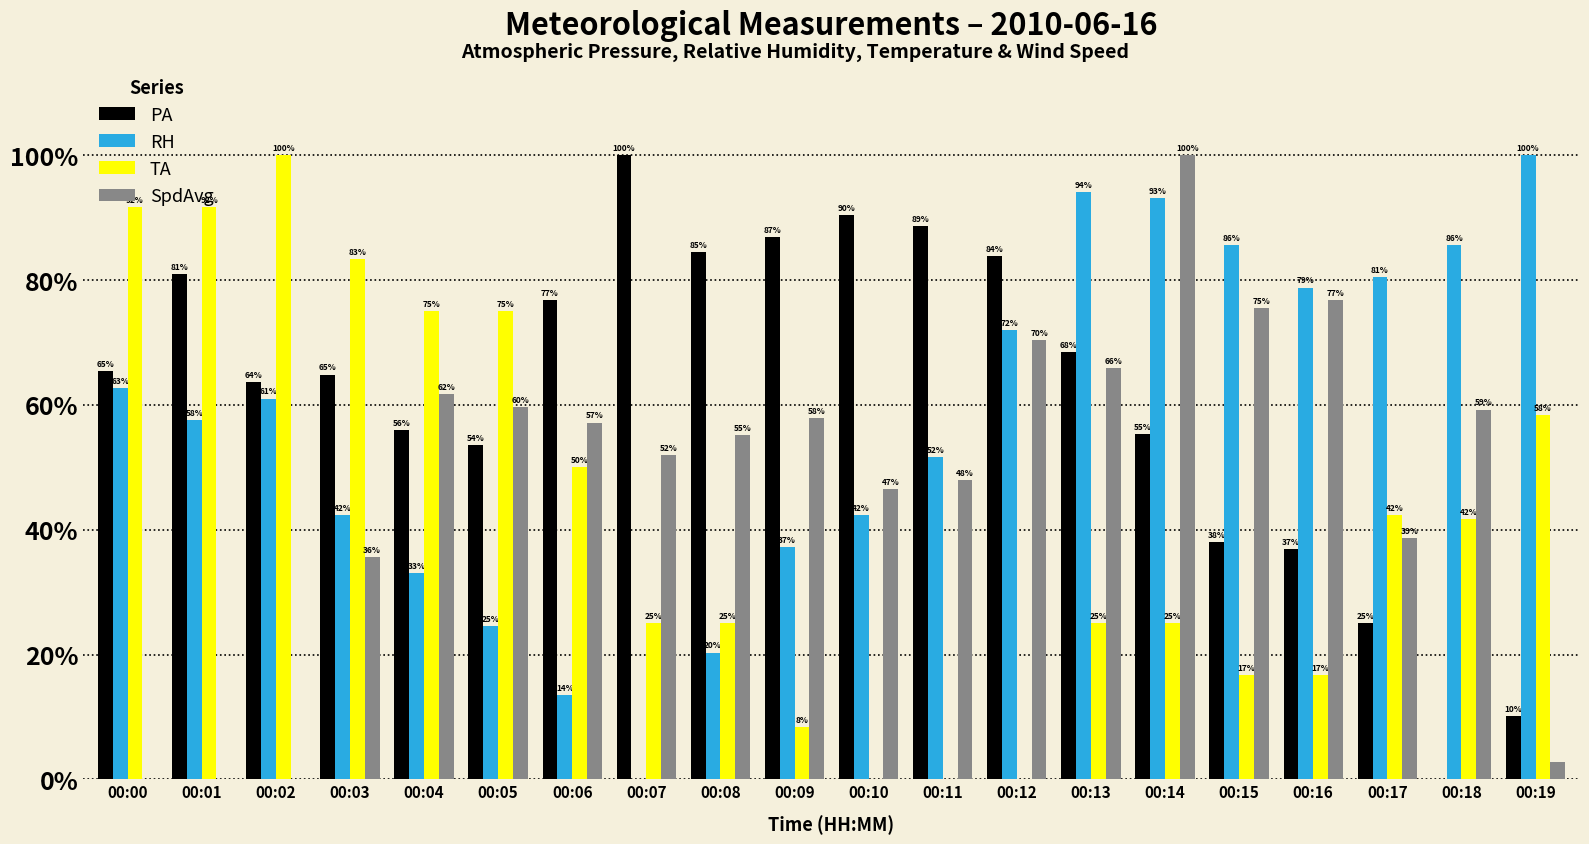

What is the value of the PA bar at the 7th from the left?

0.8